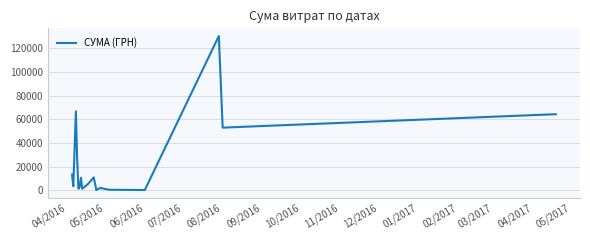

What is the greatest value displayed?

130379.7